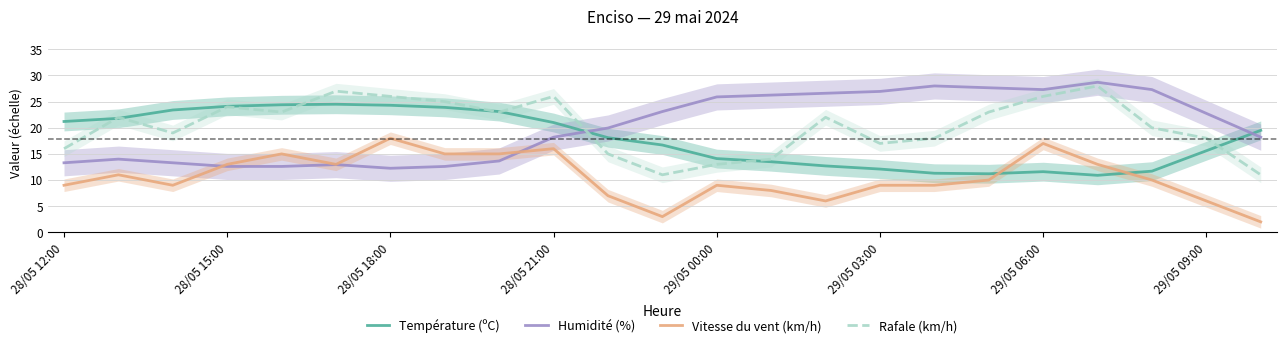

How many data points in Température (ºC) are above 18?

12